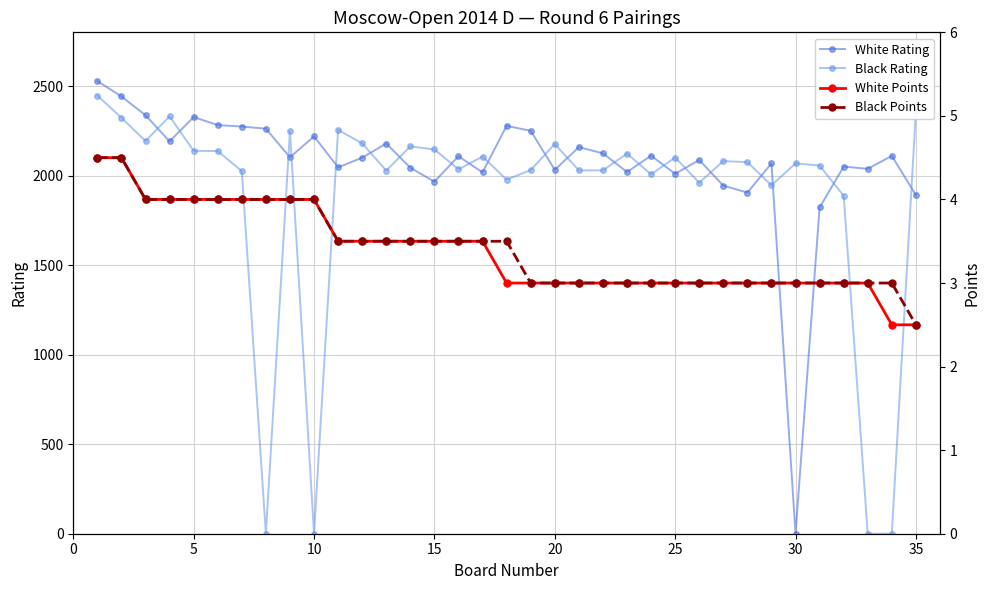

How many intersections are there between Black Rating and White Rating?

21